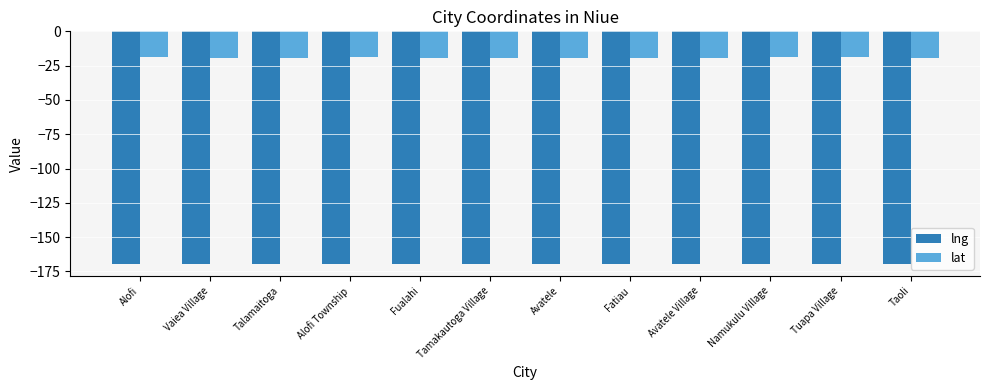

What is the sum of all lat values?

-229.0